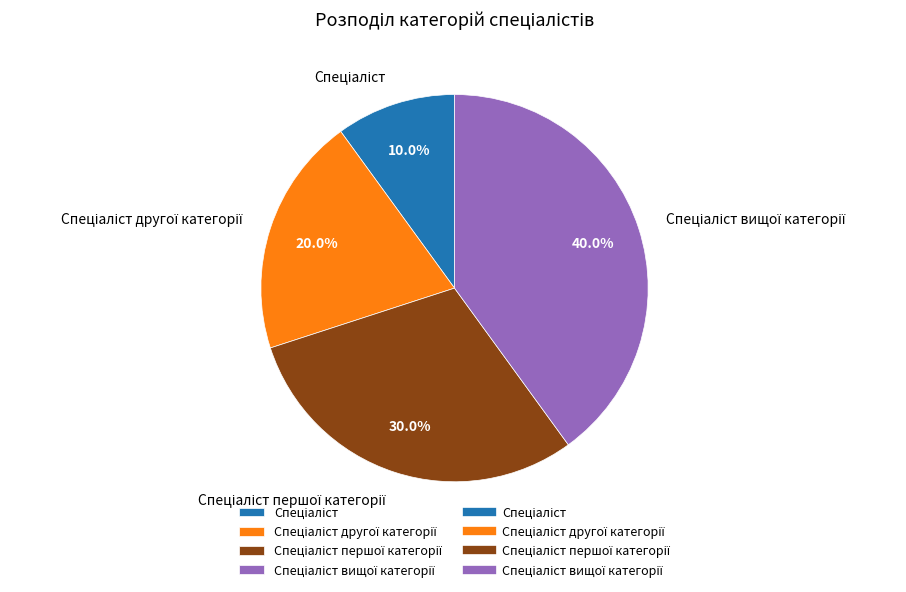

Does any single category account for the majority?

No